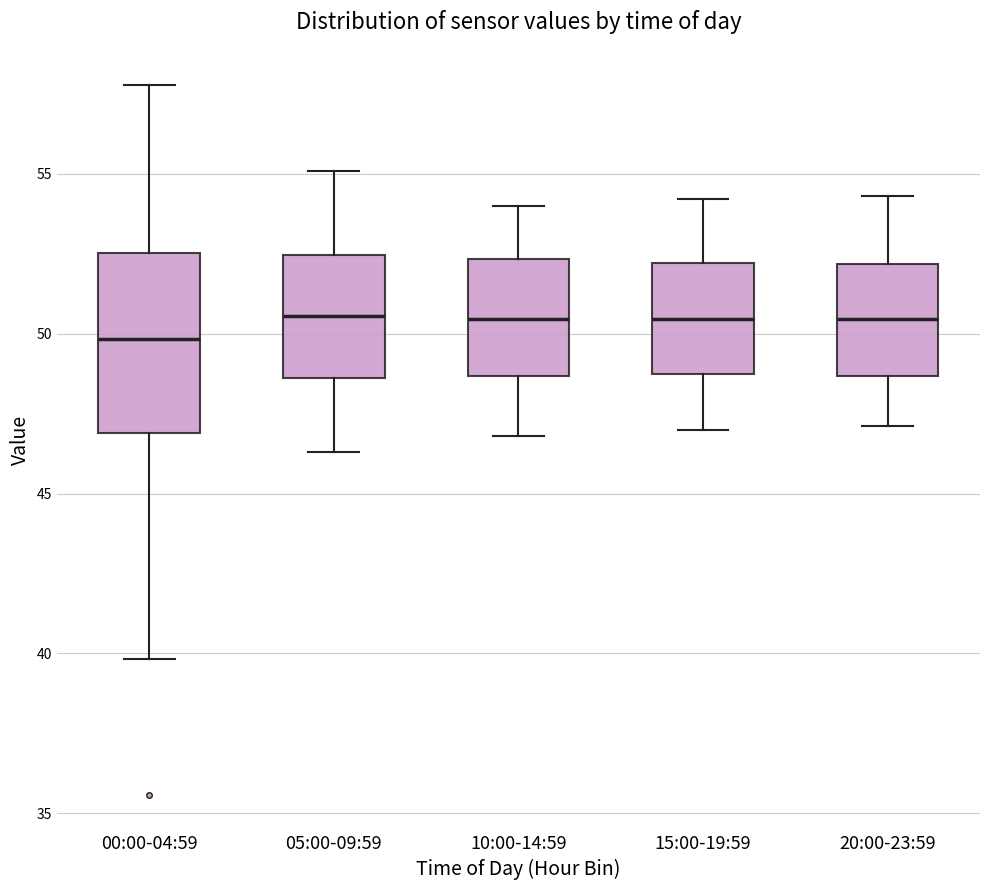

Reading left to right, transcribe this box plot: for each box, give where its median line is, the range the box spans, and where its two whiskers end, as read against the y-axis. The values are not printed on the chart, so give them approximately, as read against the axis.

00:00-04:59: median 50.0, box 47.0 to 52.5, whiskers 40.0 to 58.0
05:00-09:59: median 50.5, box 48.5 to 52.5, whiskers 46.5 to 55.0
10:00-14:59: median 50.5, box 48.5 to 52.5, whiskers 47.0 to 54.0
15:00-19:59: median 50.5, box 49.0 to 52.0, whiskers 47.0 to 54.0
20:00-23:59: median 50.5, box 48.5 to 52.0, whiskers 47.0 to 54.5